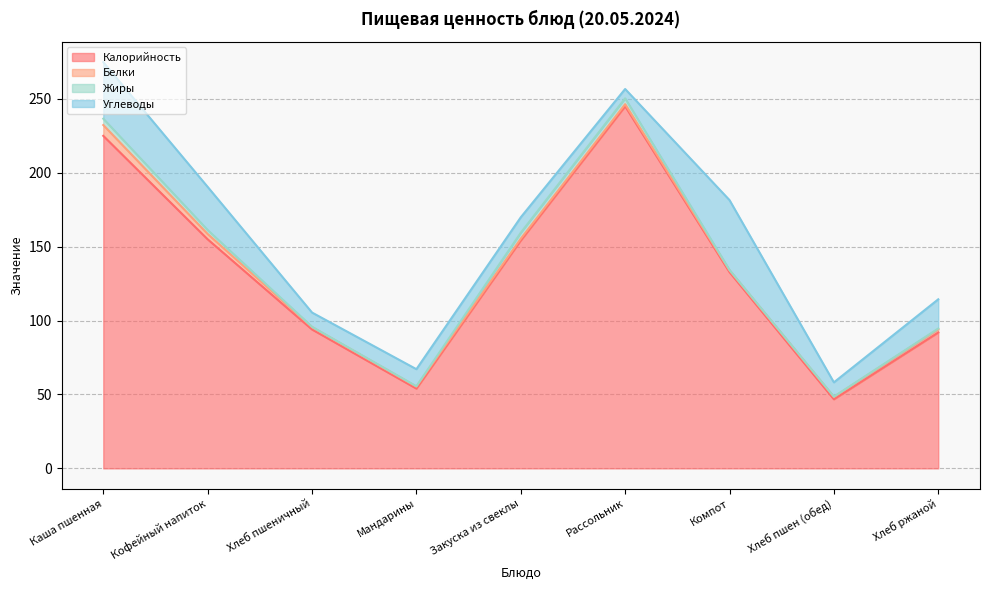

Does the chart have visible grid lines?

Yes